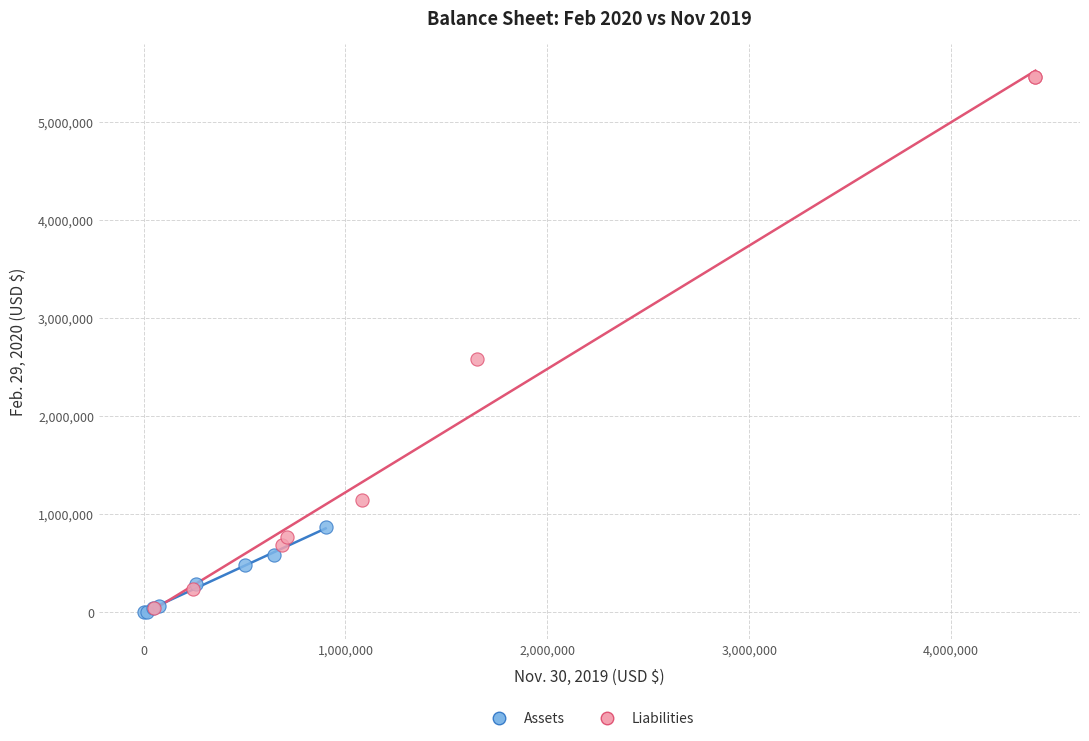

Which series has the widest spread of Y values?

Liabilities